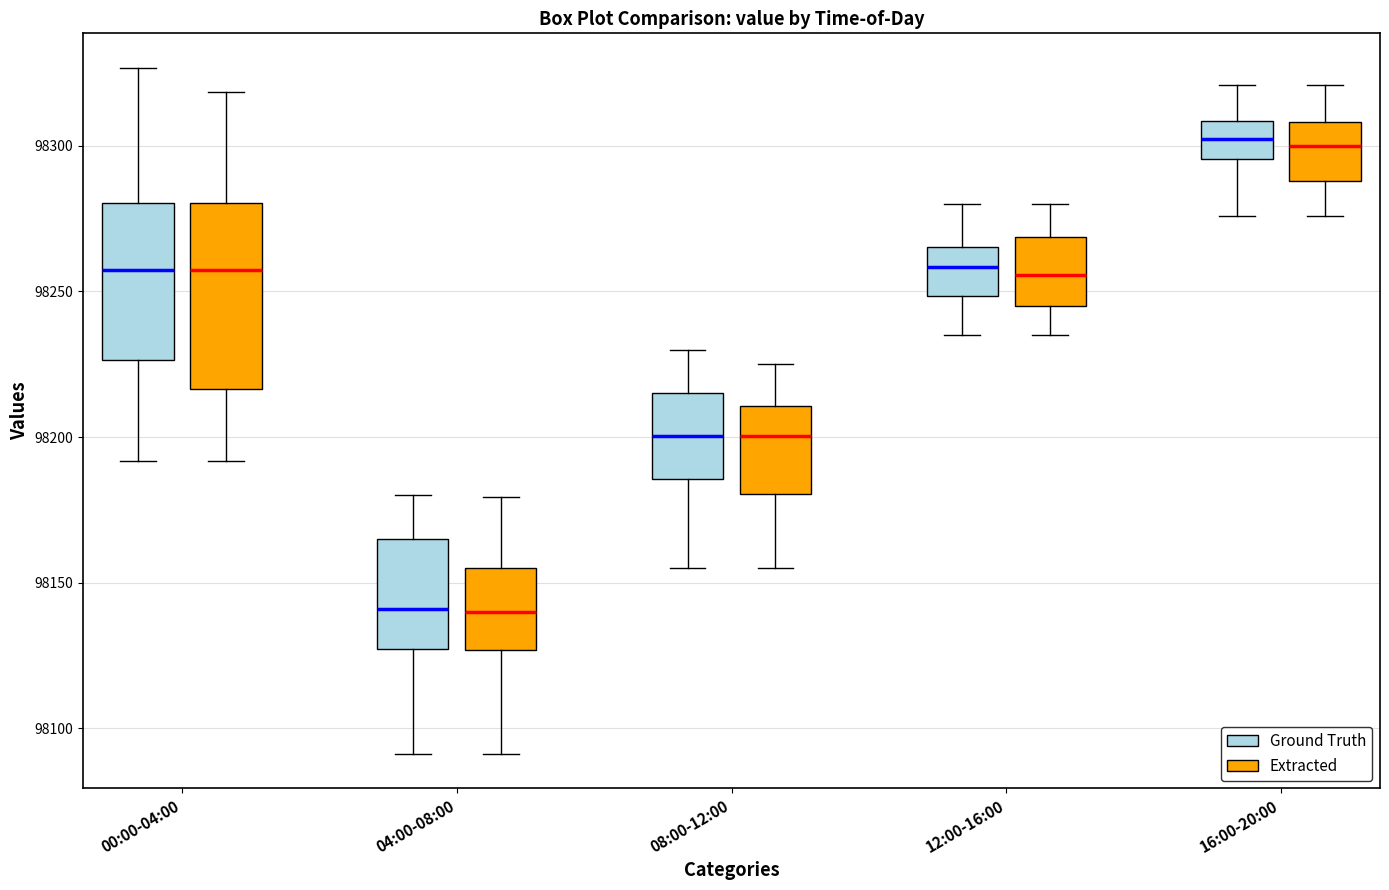

Which box is the tallest, from its lower edge to its upper edge?

00:00-04:00 (Extracted)